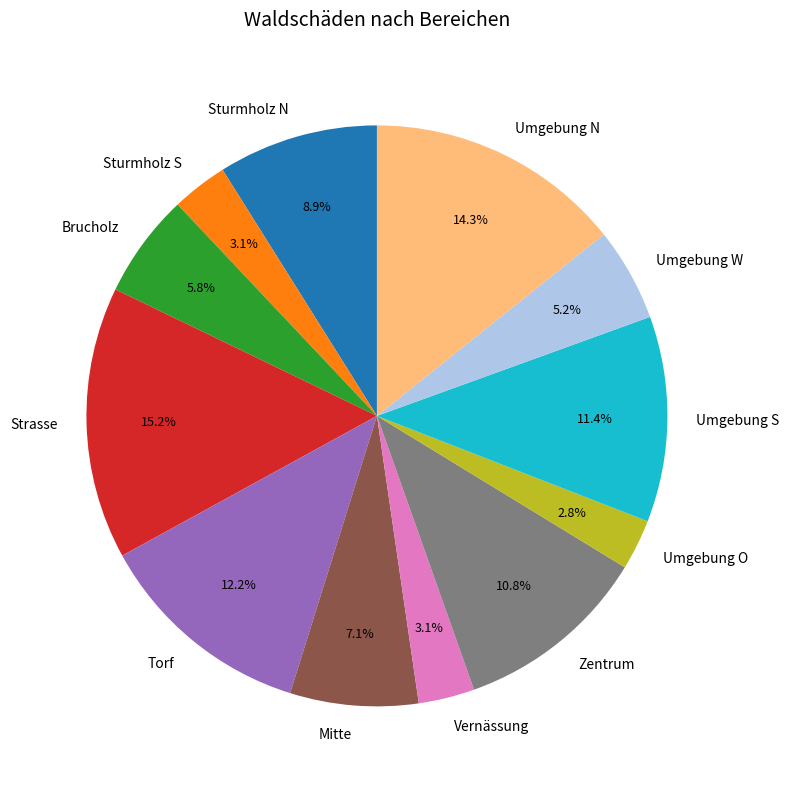

Is there a majority slice in this chart?

No